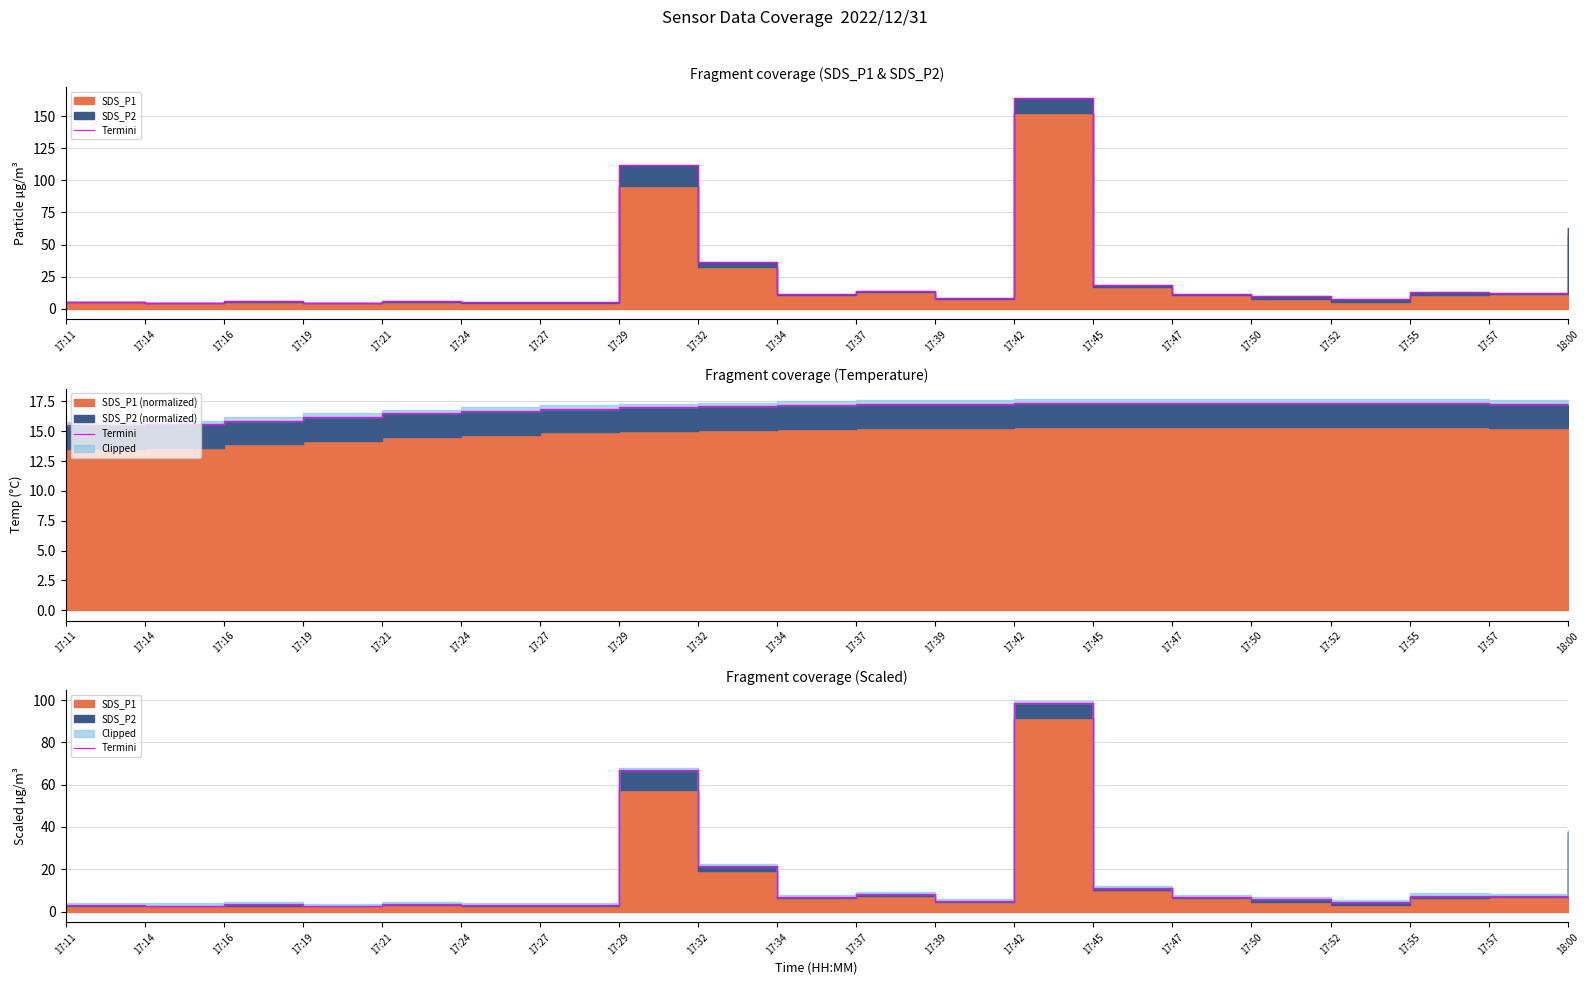

What is the value of the 3rd point from the left?

3.5